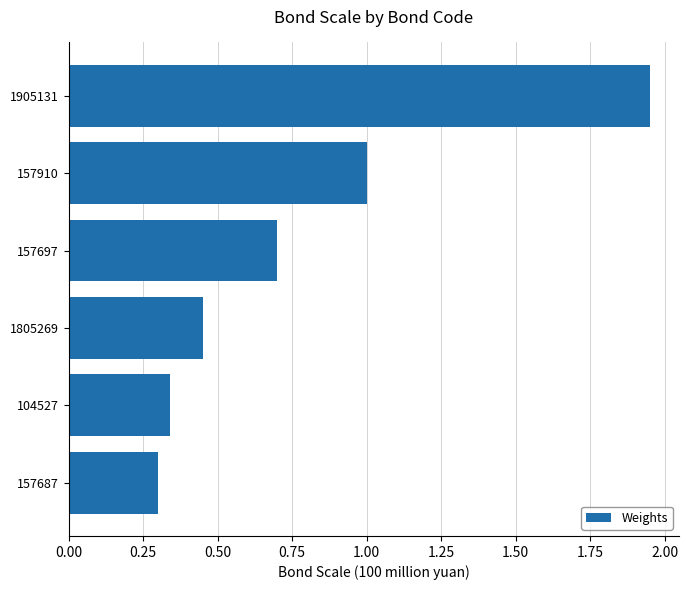

True or false: the data shows 0.3 at 104527.

True